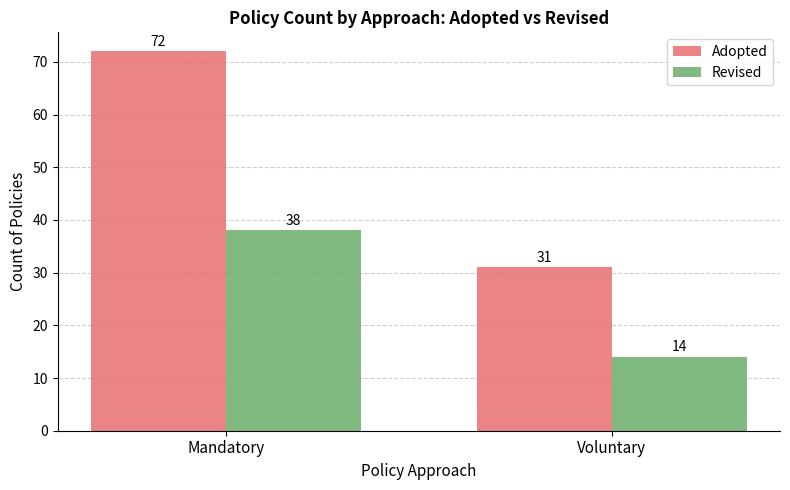

How many bars are there in each group?

2